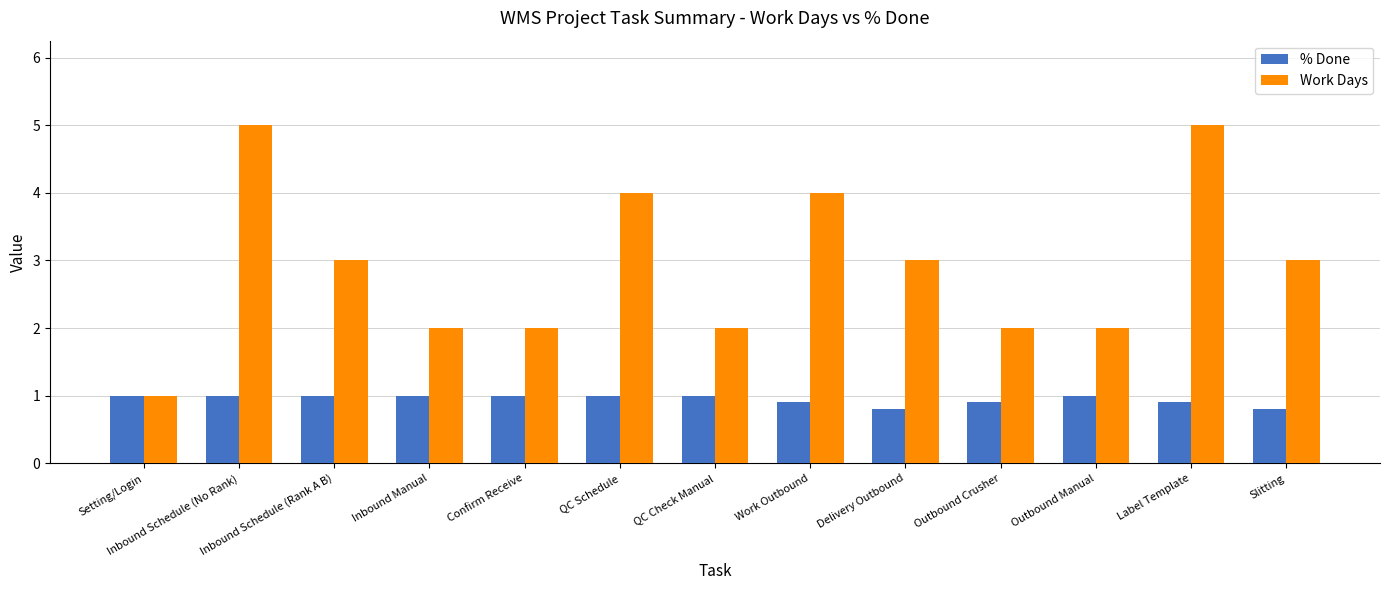

What is the lowest value of the % Done series?

0.8